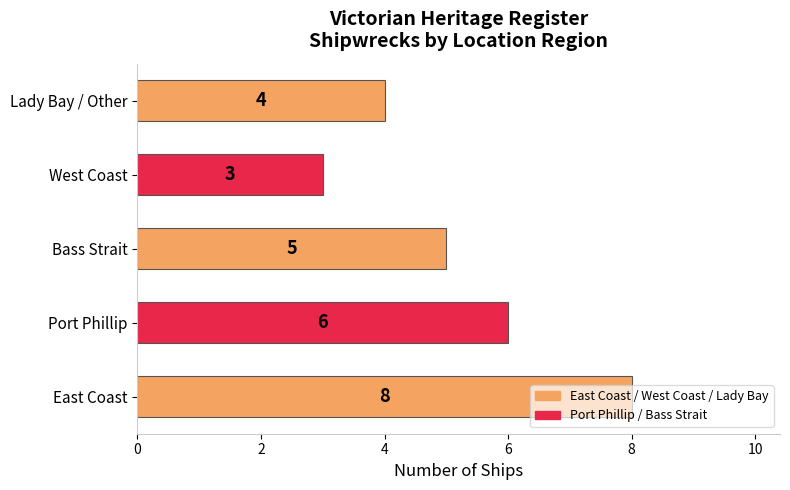

Read the value at Bass Strait.

5